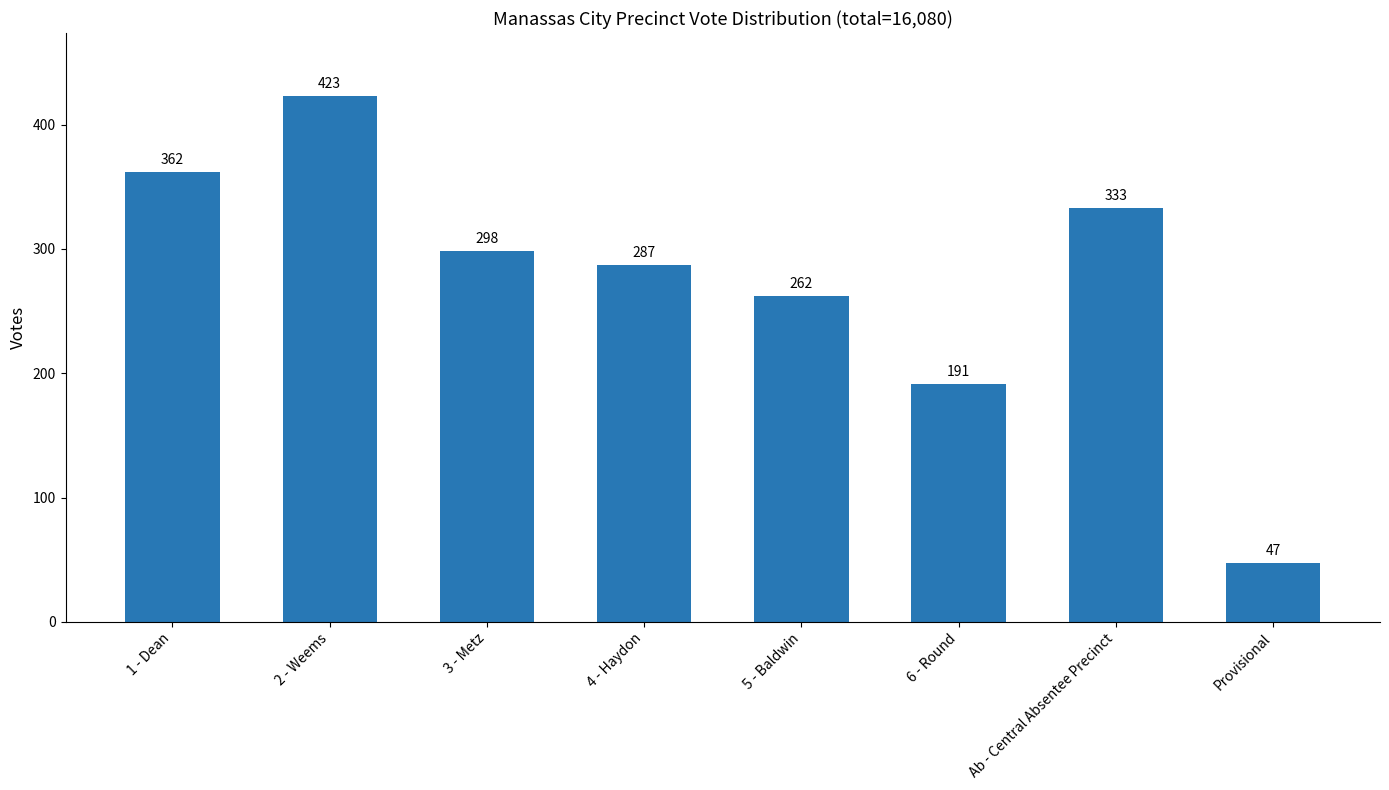

What is the change in value from 4 - Haydon to Ab - Central Absentee Precinct?

+46